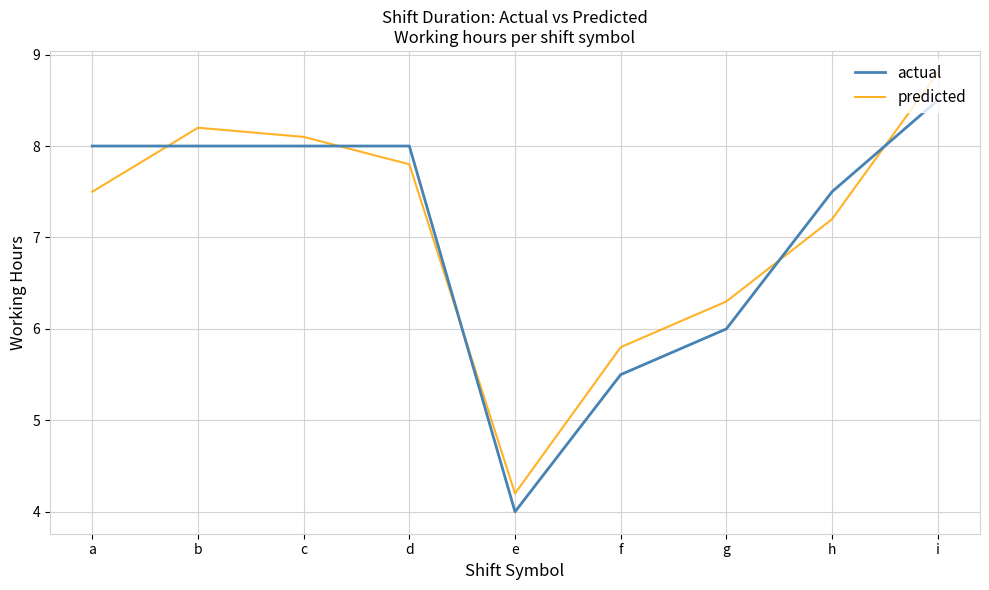

At which label does actual reach its minimum?

e